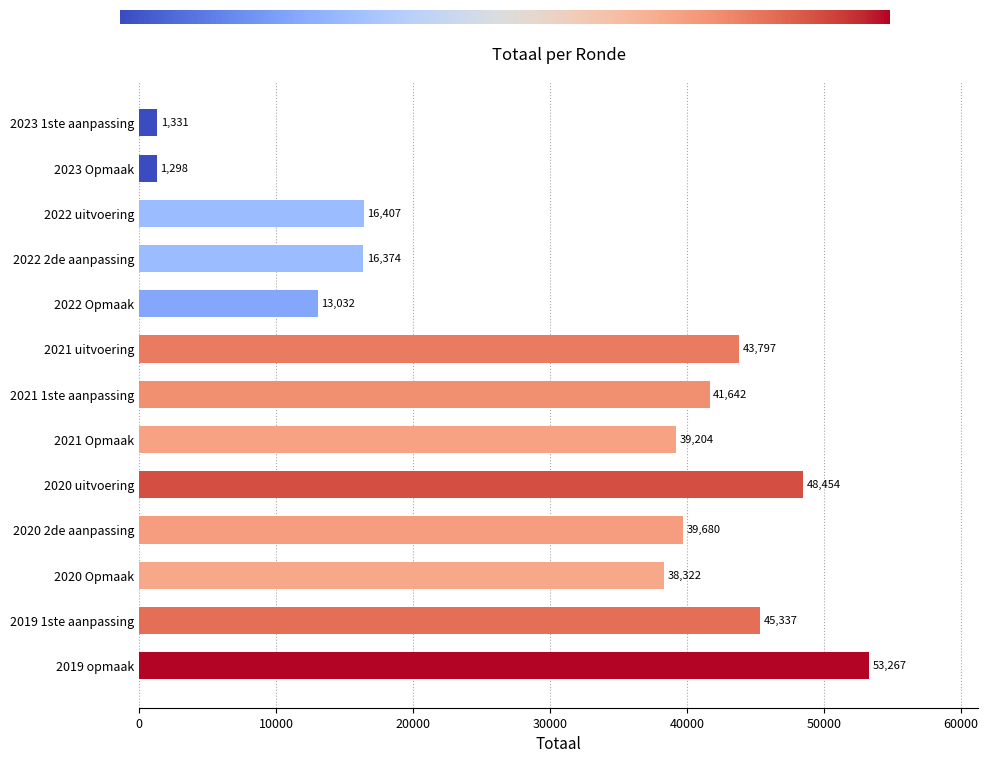

What is the sum of the values at 2022 Opmaak and 2019 1ste aanpassing?

58369